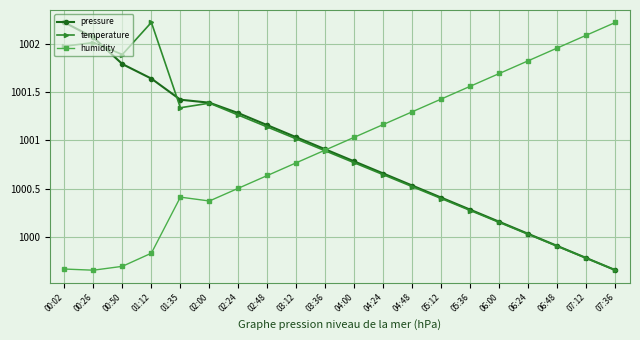

How many lines are shown in the chart?

3